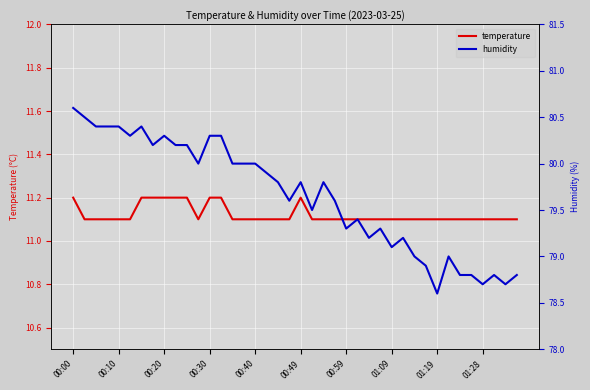

Which series has the largest total across all categories?

humidity